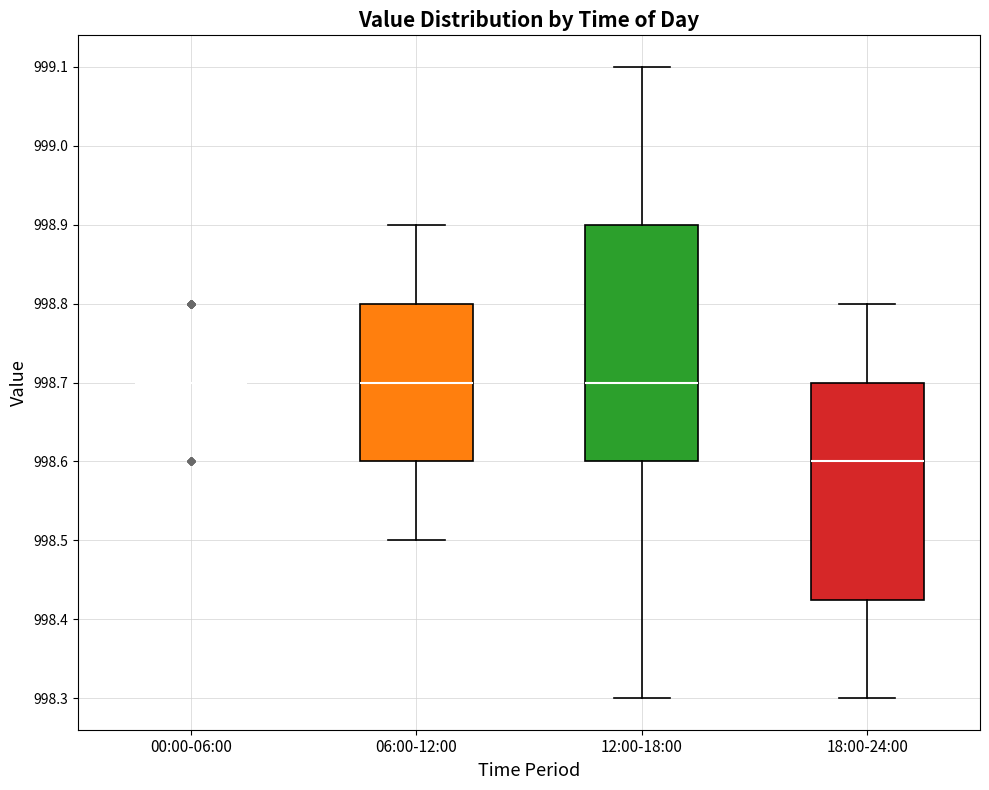

Reading left to right, transcribe this box plot: for each box, give where its median line is, the range the box spans, and where its two whiskers end, as read against the y-axis. The values are not printed on the chart, so give them approximately, as read against the axis.

00:00-06:00: box collapsed to a line at 998.70, whiskers 998.70 to 998.70
06:00-12:00: median 998.70, box 998.60 to 998.80, whiskers 998.50 to 998.90
12:00-18:00: median 998.70, box 998.60 to 998.90, whiskers 998.30 to 999.10
18:00-24:00: median 998.60, box 998.43 to 998.70, whiskers 998.30 to 998.80